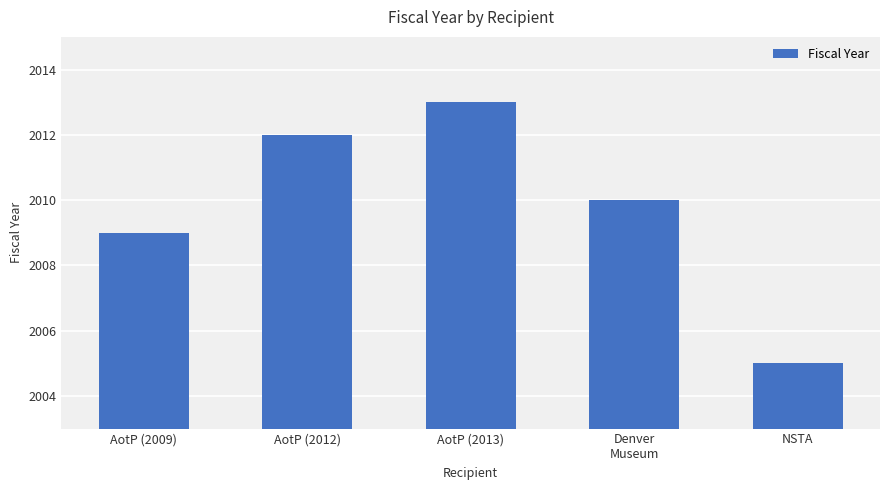

Rank the categories by value from highest to lowest.

AotP (2013), AotP (2012), Denver
Museum, AotP (2009), NSTA